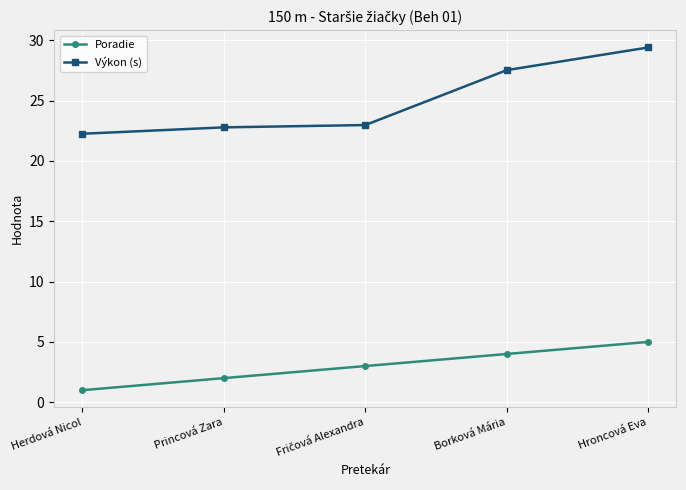

True or false: Poradie and Výkon (s) intersect in this chart.

False